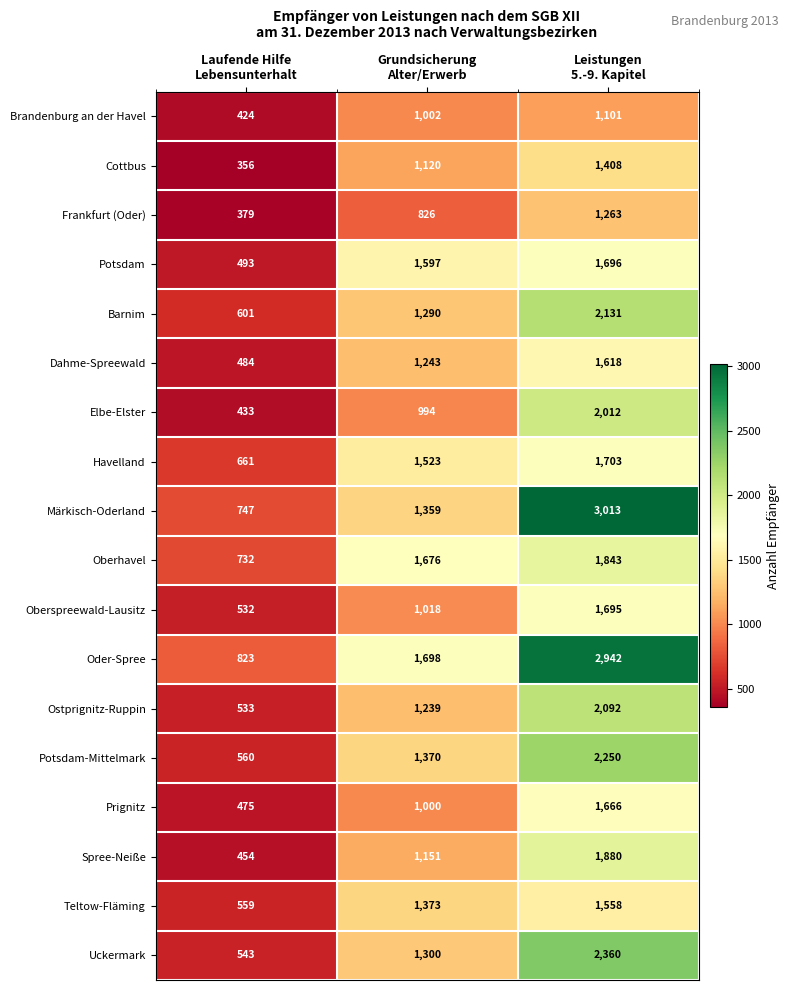

Which series has the widest spread of values?

Märkisch-Oderland